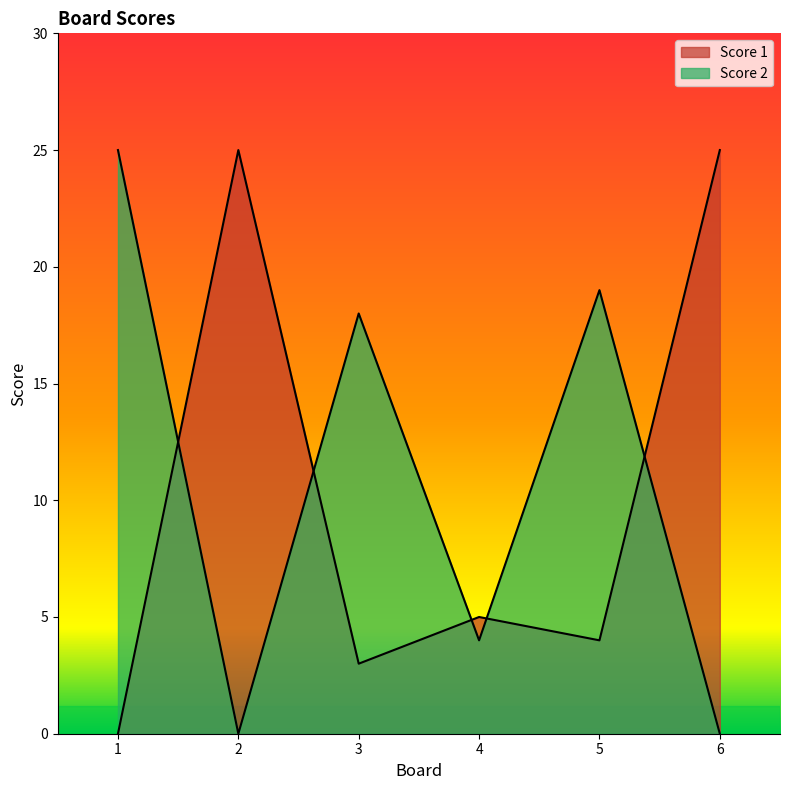

How many intersections are there between Score 1 and Score 2?

5